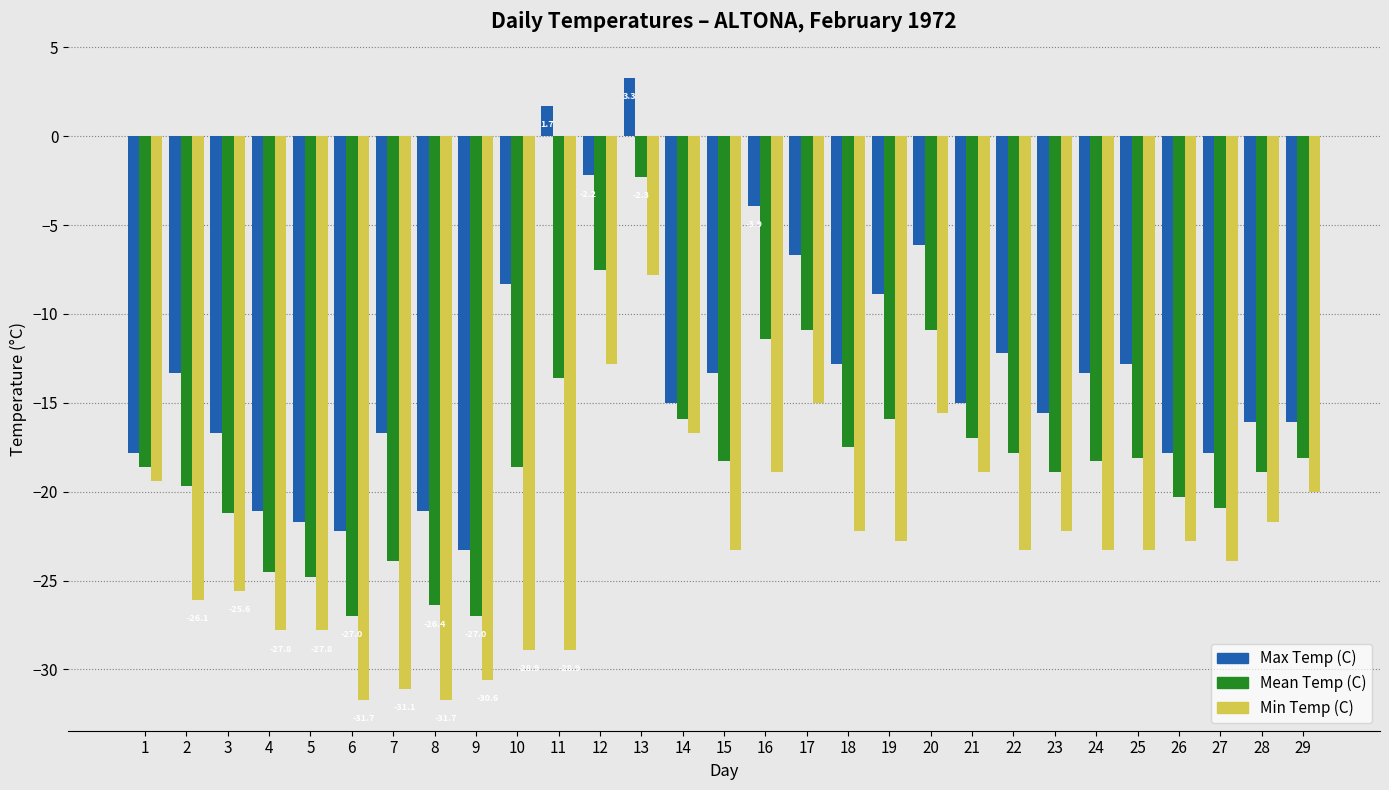

Which series has the largest total across all categories?

Max Temp (C)